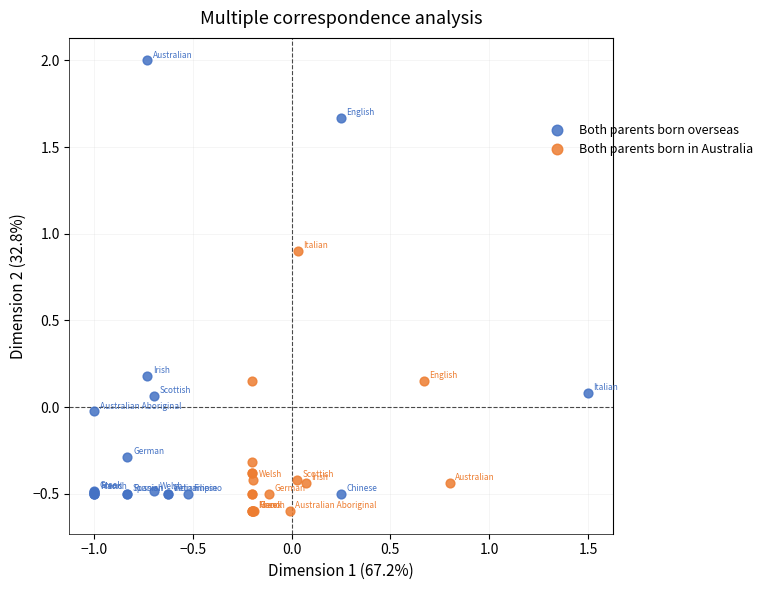

Which series reaches the minimum Y coordinate?

Both parents born in Australia